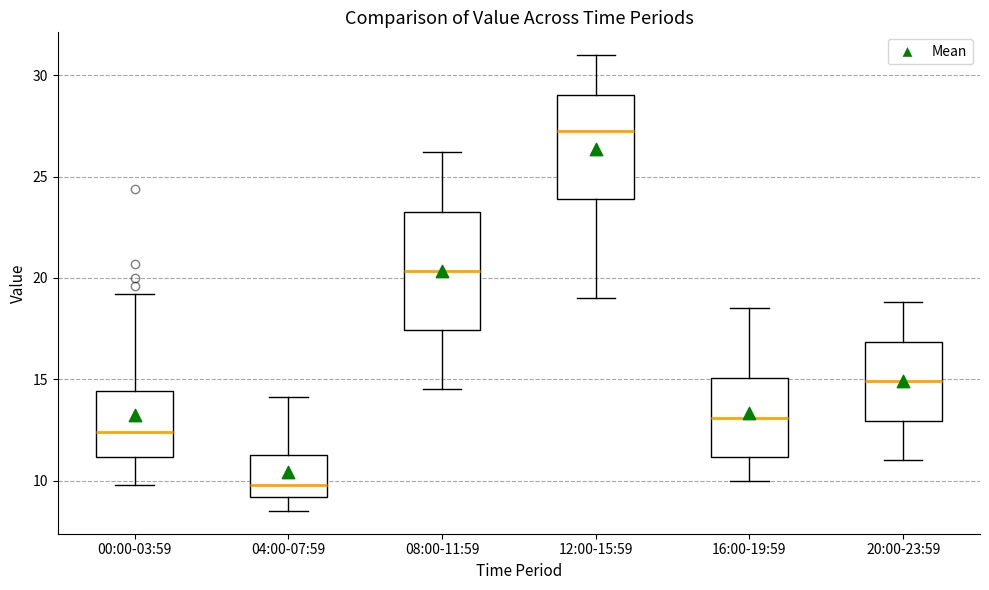

Which box is the tallest, from its lower edge to its upper edge?

08:00-11:59